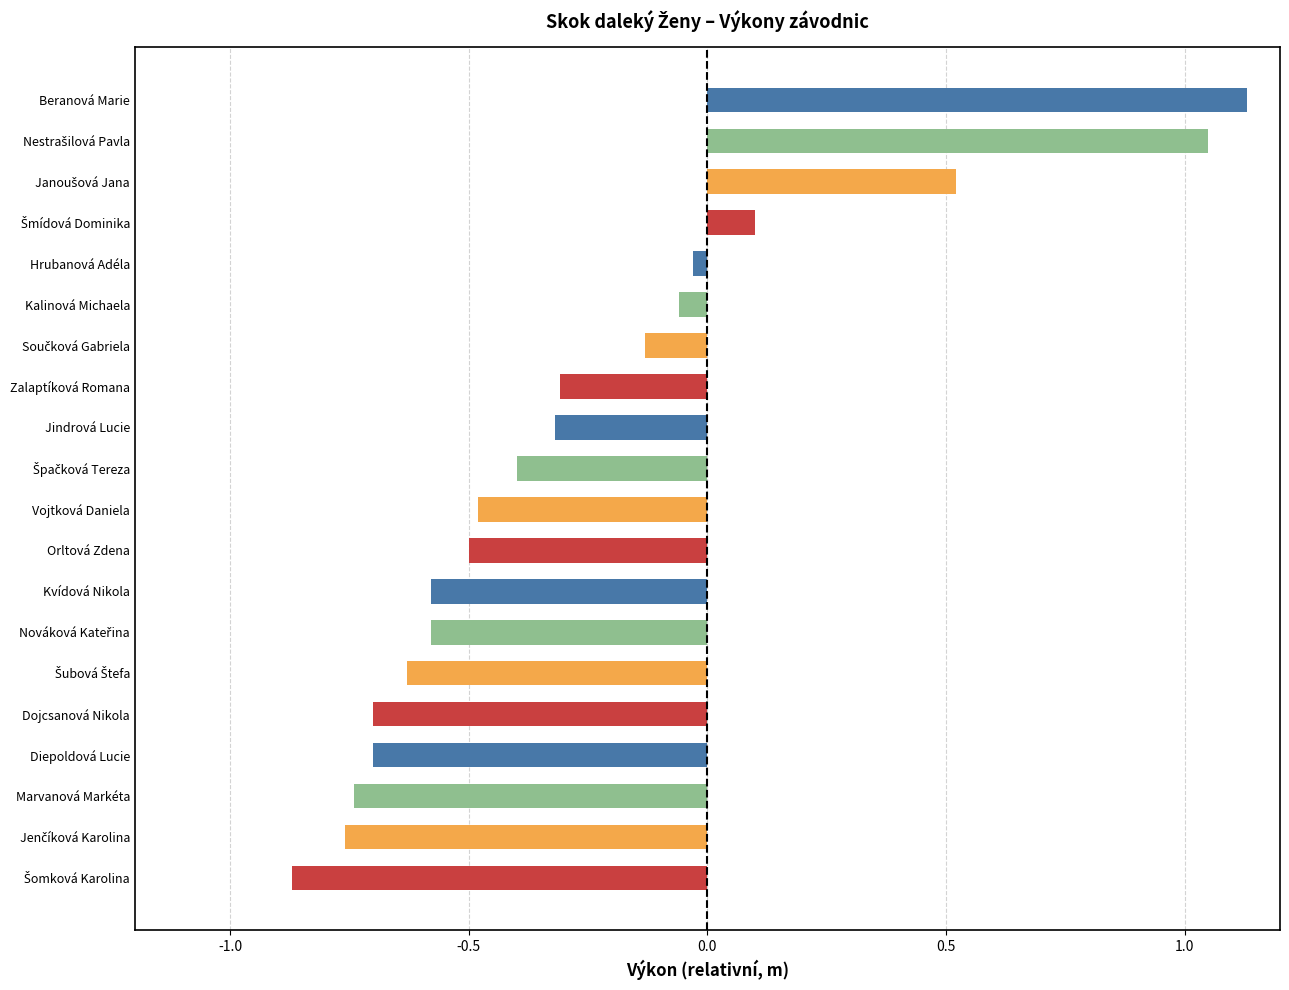

What is the difference between the maximum and minimum values?

2.0